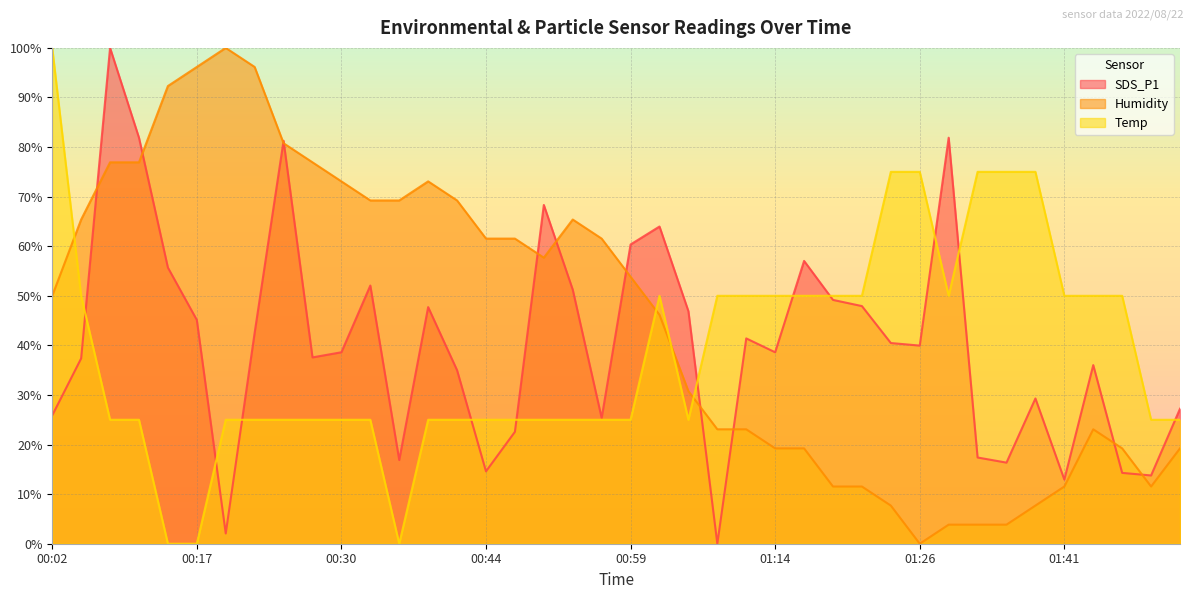

What are all the series names shown in the legend?

SDS_P1, Humidity, Temp